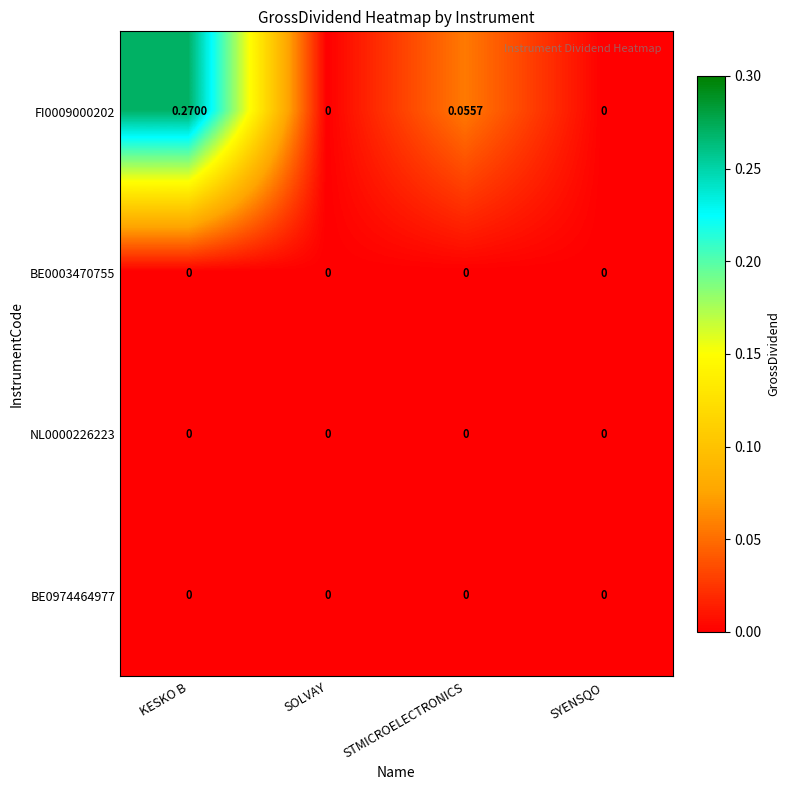

How many data points does each series have?

4